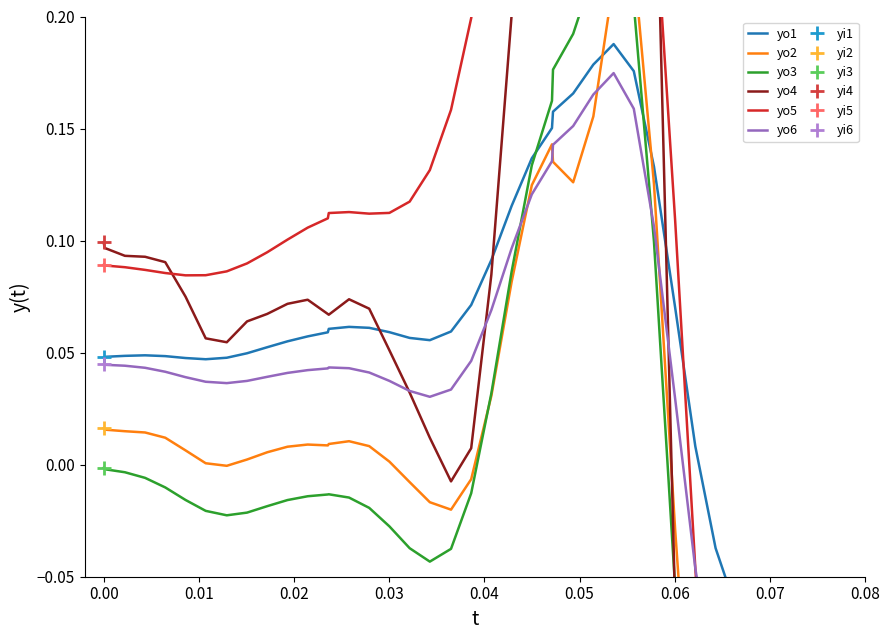

Count the number of categories in the chart.

40